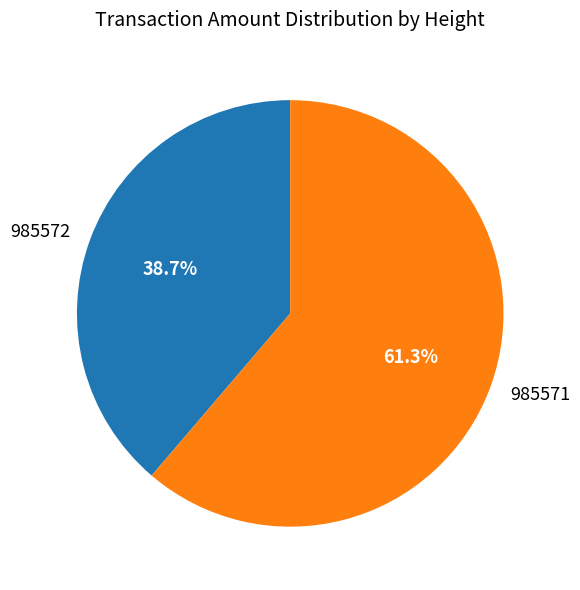

True or false: 985571 accounts for 74% of the total.

False